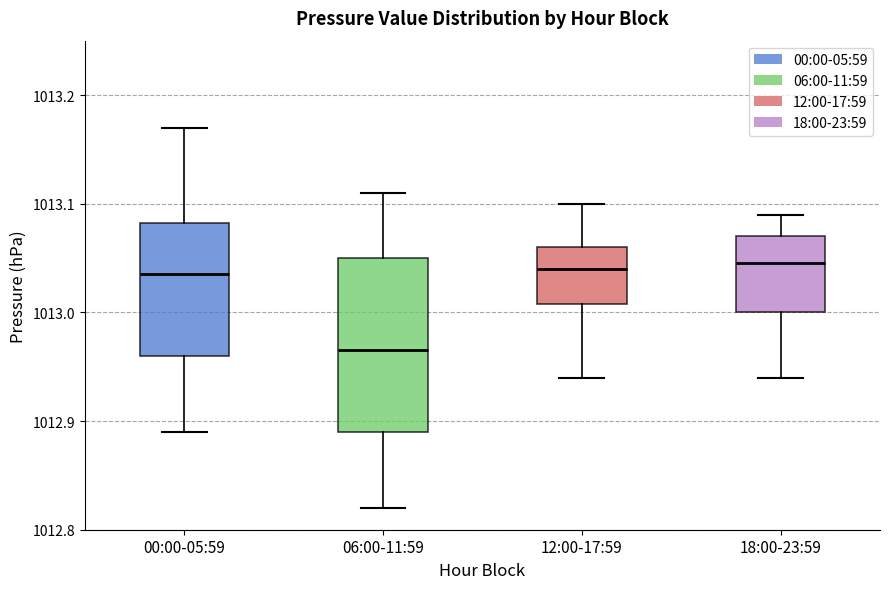

Reading left to right, read every box against the y-axis: the position of its median line, the range the box covers, and the ends of its whiskers. The values are not printed on the chart, so give them approximately, as read against the axis.

00:00-05:59: median 1013.04, box 1012.96 to 1013.08, whiskers 1012.89 to 1013.17
06:00-11:59: median 1012.97, box 1012.89 to 1013.05, whiskers 1012.82 to 1013.11
12:00-17:59: median 1013.04, box 1013.01 to 1013.06, whiskers 1012.94 to 1013.10
18:00-23:59: median 1013.05, box 1013.00 to 1013.07, whiskers 1012.94 to 1013.09